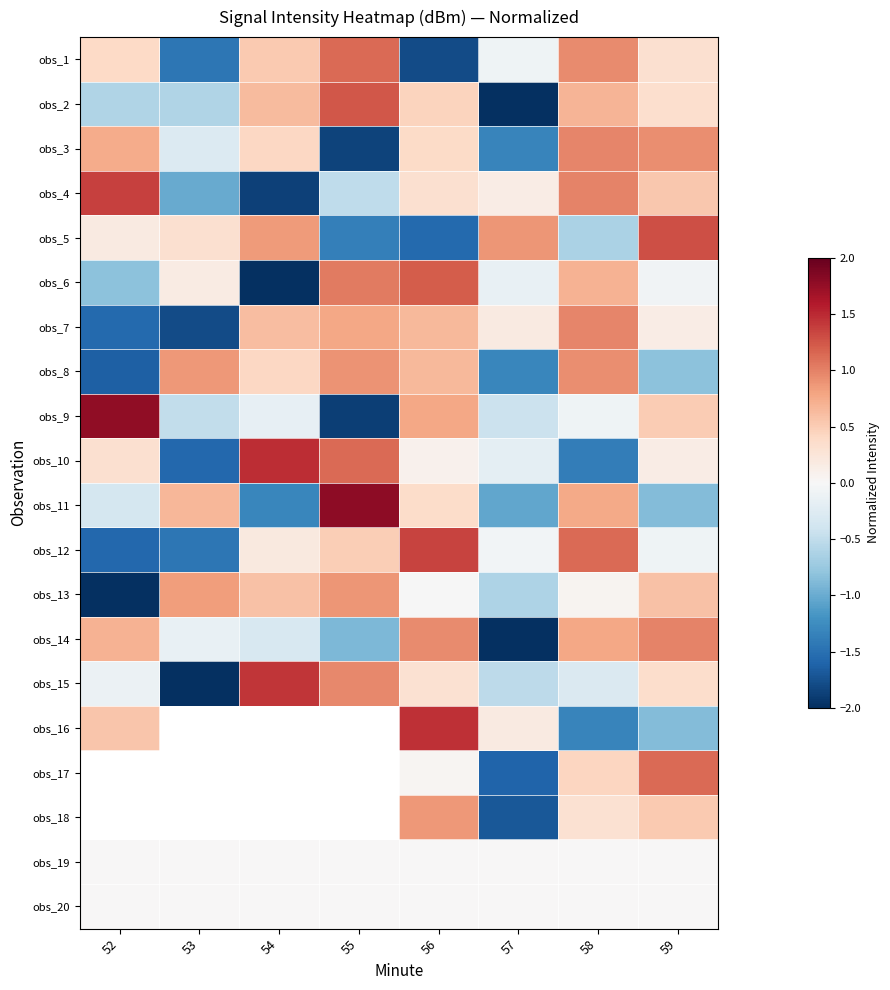

How many series are shown in this chart?

20